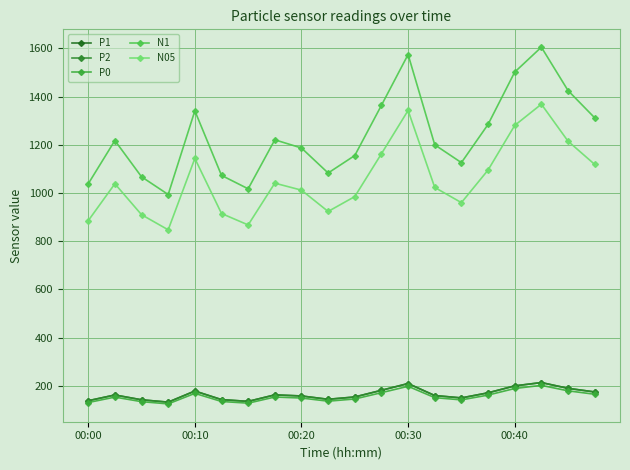

Is this an area chart (filled region under the line)?

No